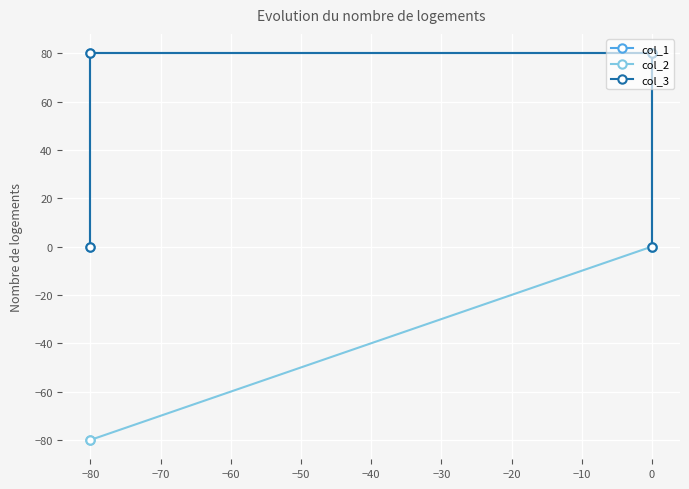

Between −90 and −70, which is larger?

−70